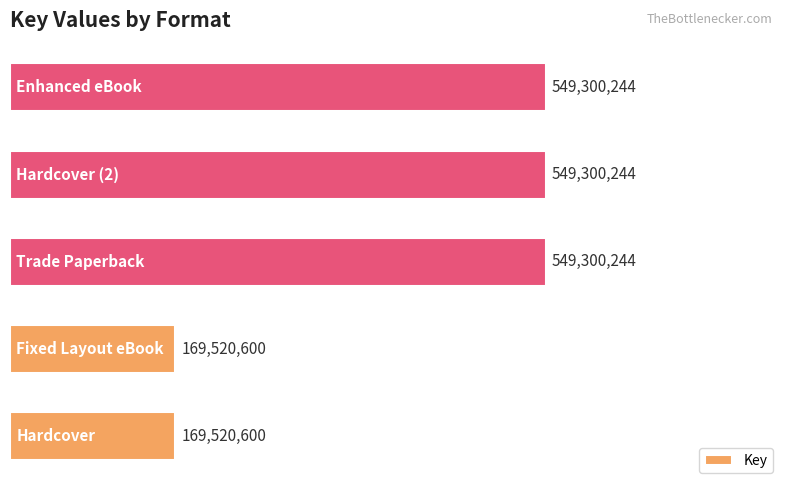

How many series are shown in this chart?

1